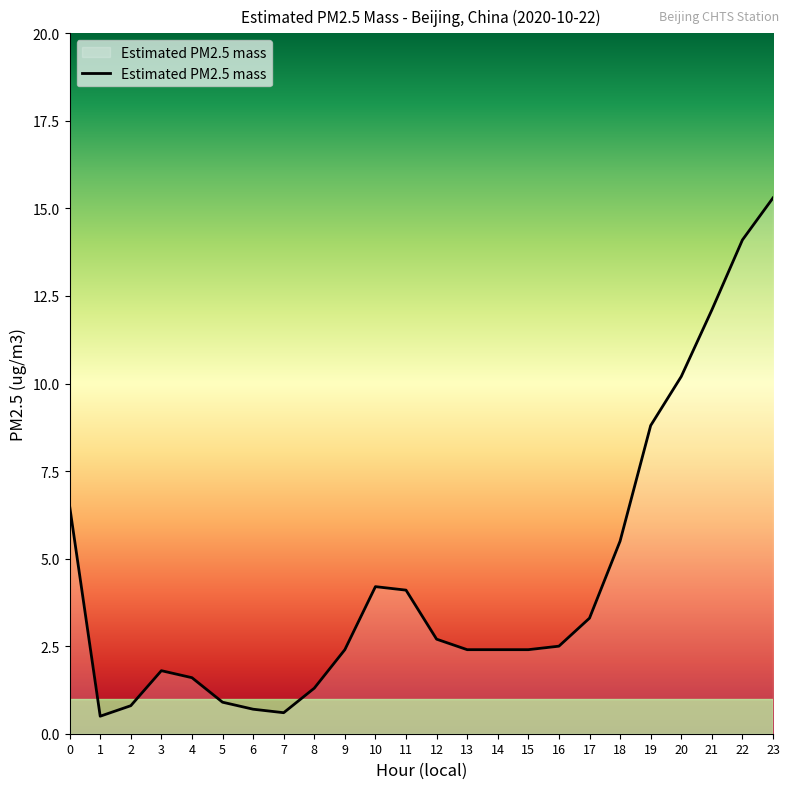

What is the difference between the second highest and second lowest values?

13.5